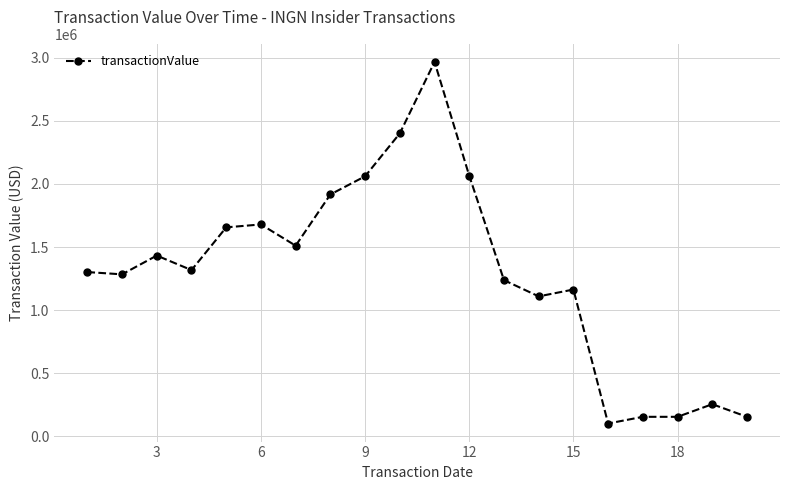

What is the value of the 2nd point from the left?

1283358